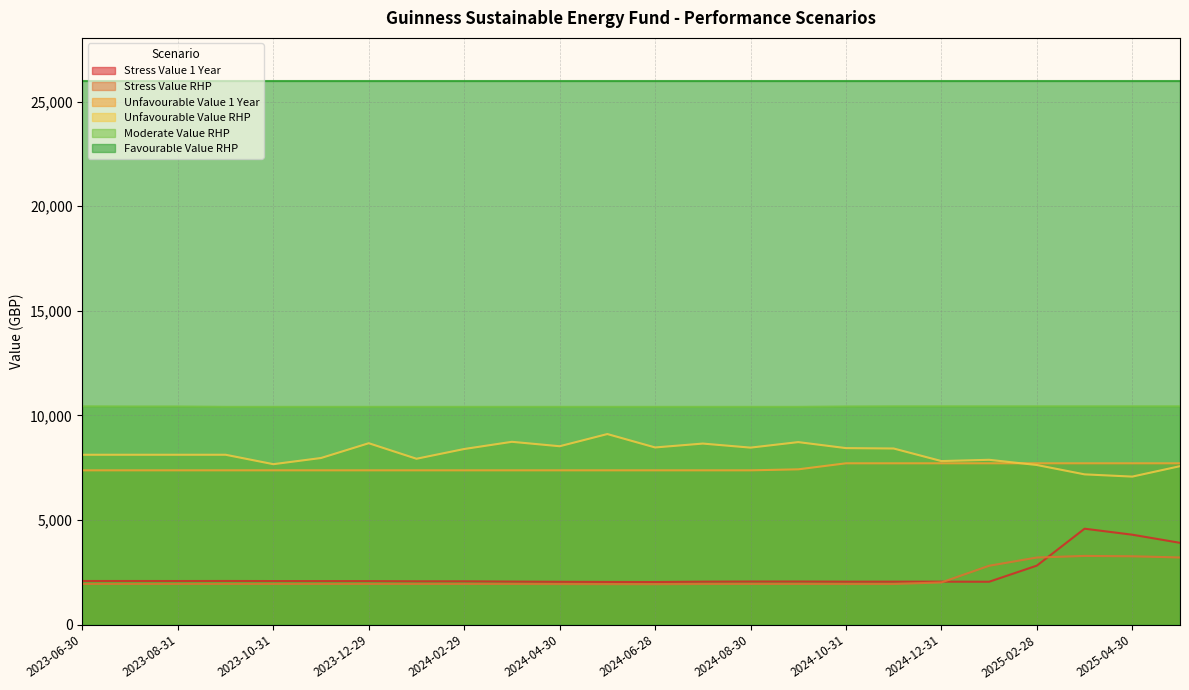

True or false: Unfavourable Value 1 Year and Stress Value RHP intersect in this chart.

False